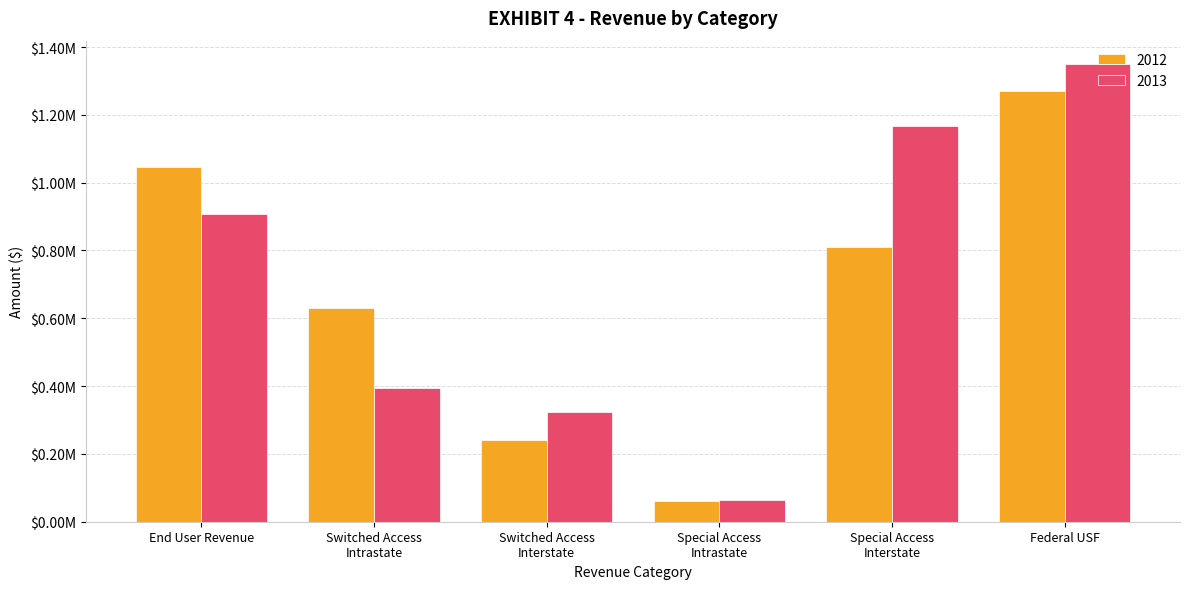

What are all the series names shown in the legend?

2012, 2013